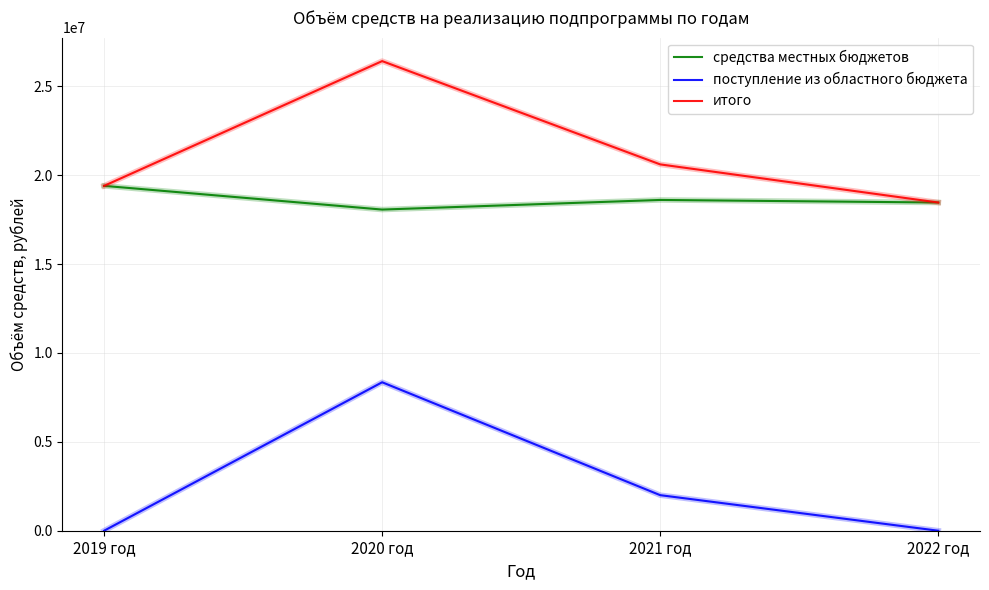

At which category is the sum across all series the highest?

2020 год